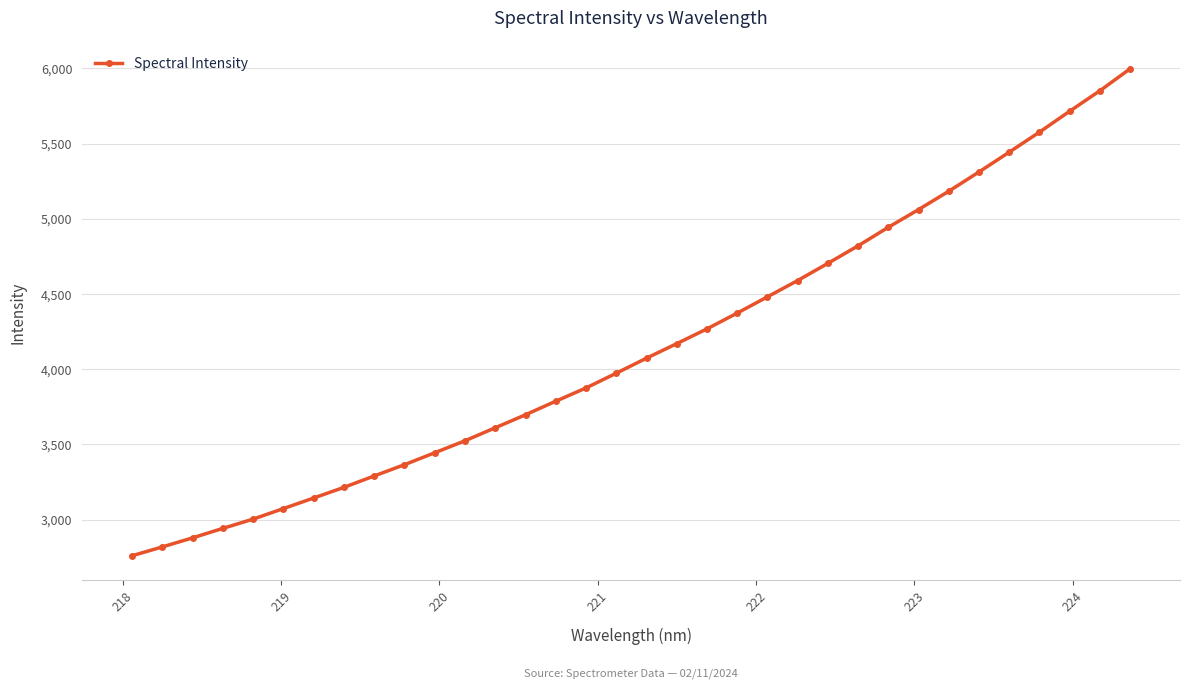

What is the difference between the maximum and second lowest values?

3179.0